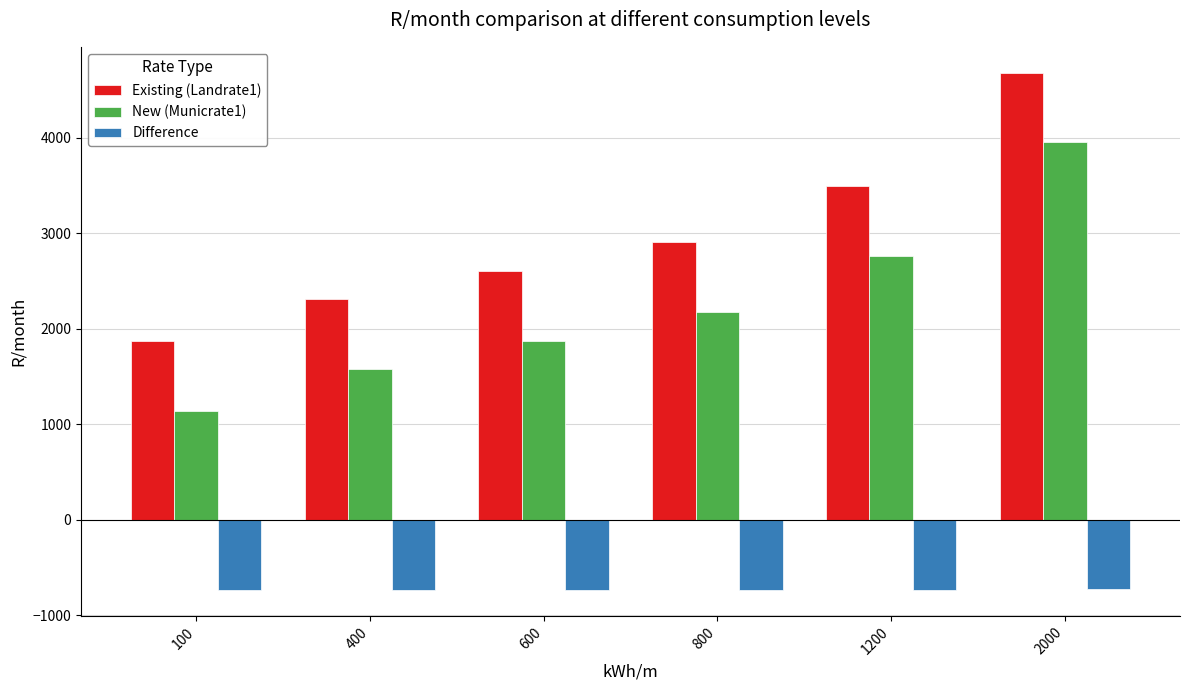

Which series has the largest total across all categories?

Existing (Landrate1)